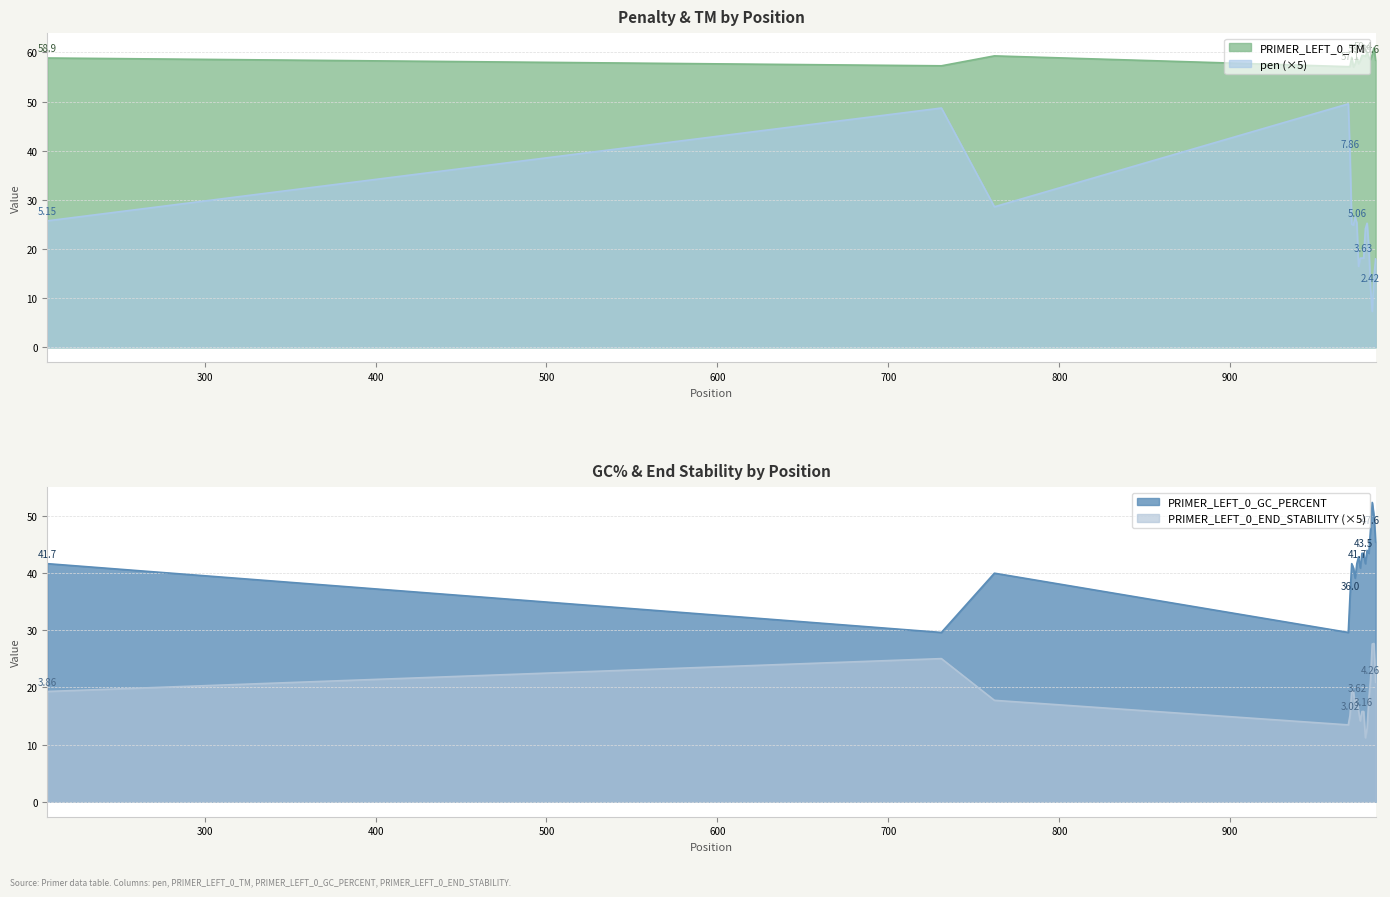

True or false: PRIMER_LEFT_0_TM and pen cross at least once.

False